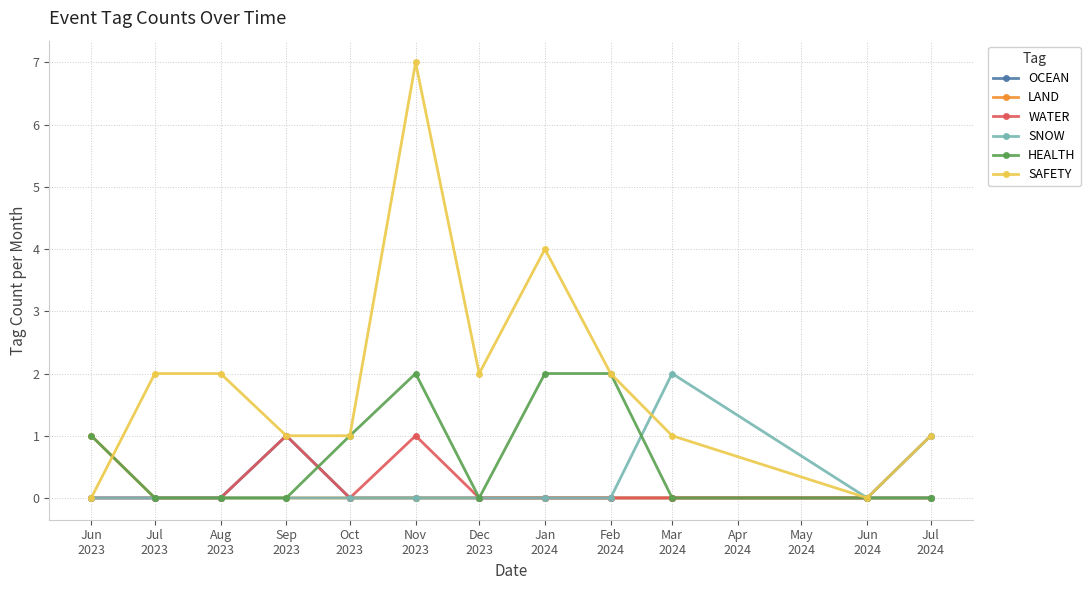

Which series has the widest spread of values?

SAFETY